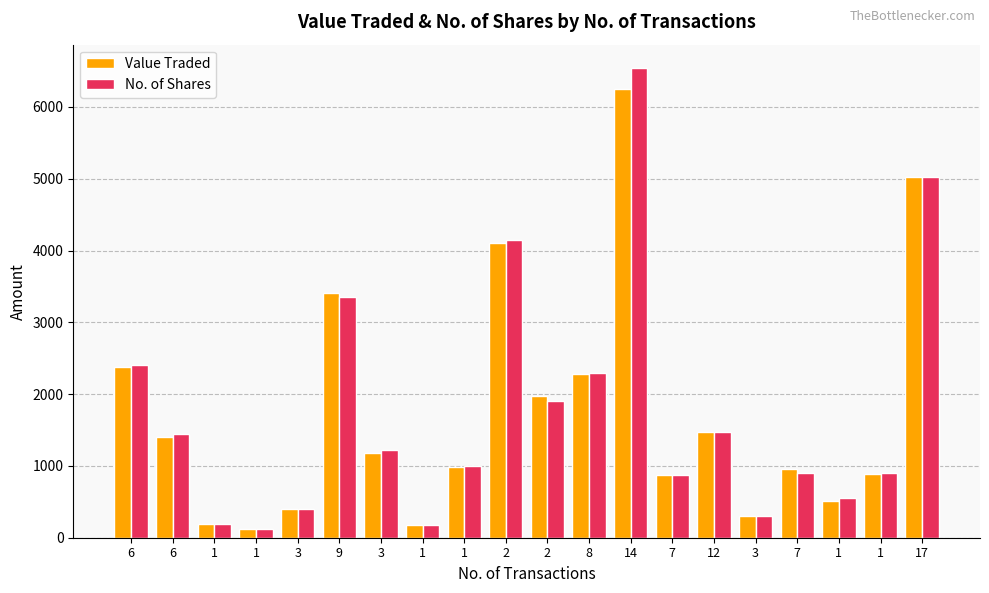

How many data points in Value Traded are less than 1173?

10